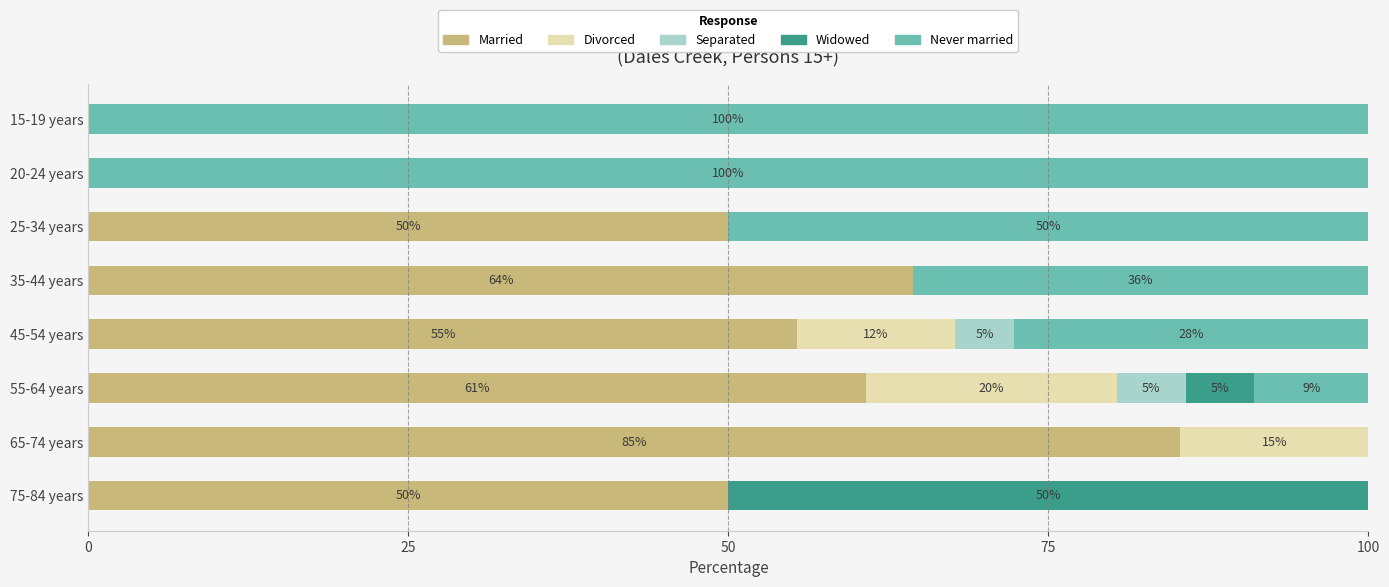

The value of Married at 45-54 years is 96.1. True or false?

False